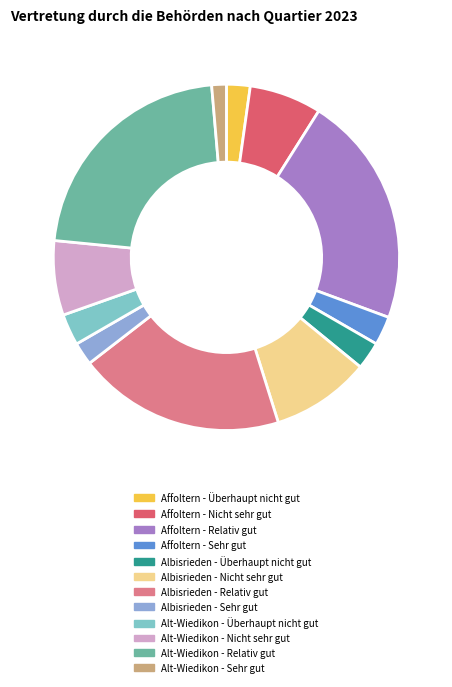

Is there any slice that represents more than half of the pie?

No